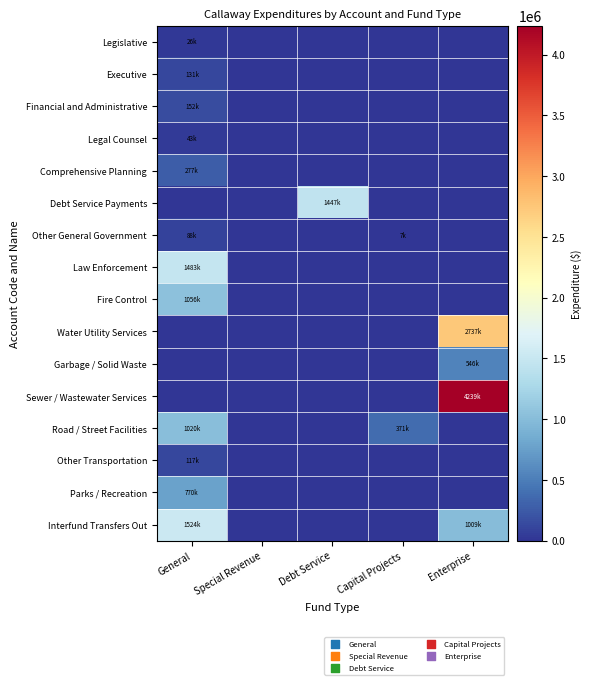

At how many categories does at least one series exceed 1338773?

3